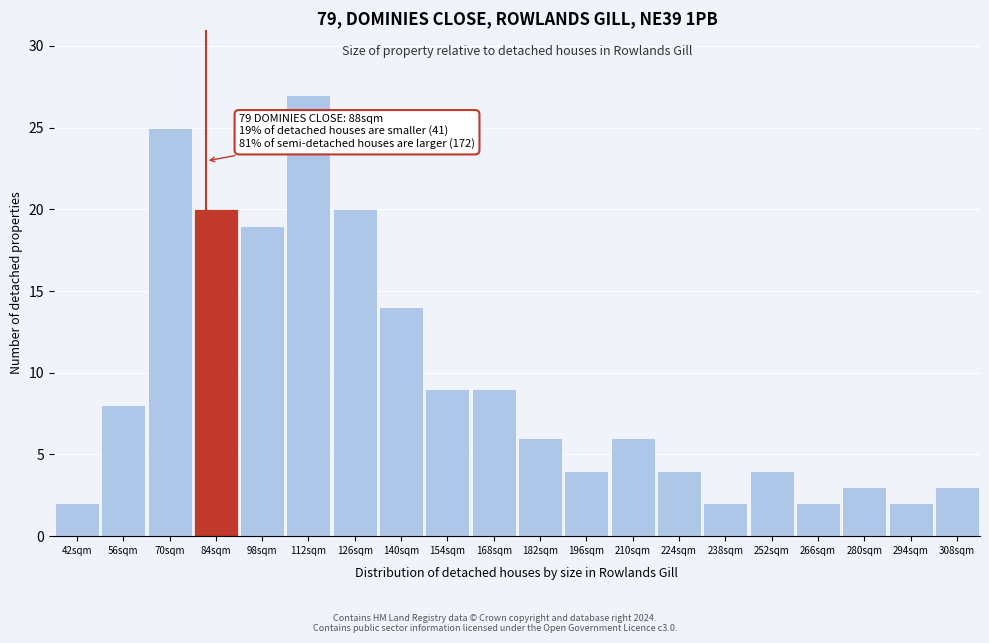

Reading left to right, what are all the values shown in this chart?

2	8	25	20	19	27	20	14	9	9	6	4	6	4	2	4	2	3	2	3